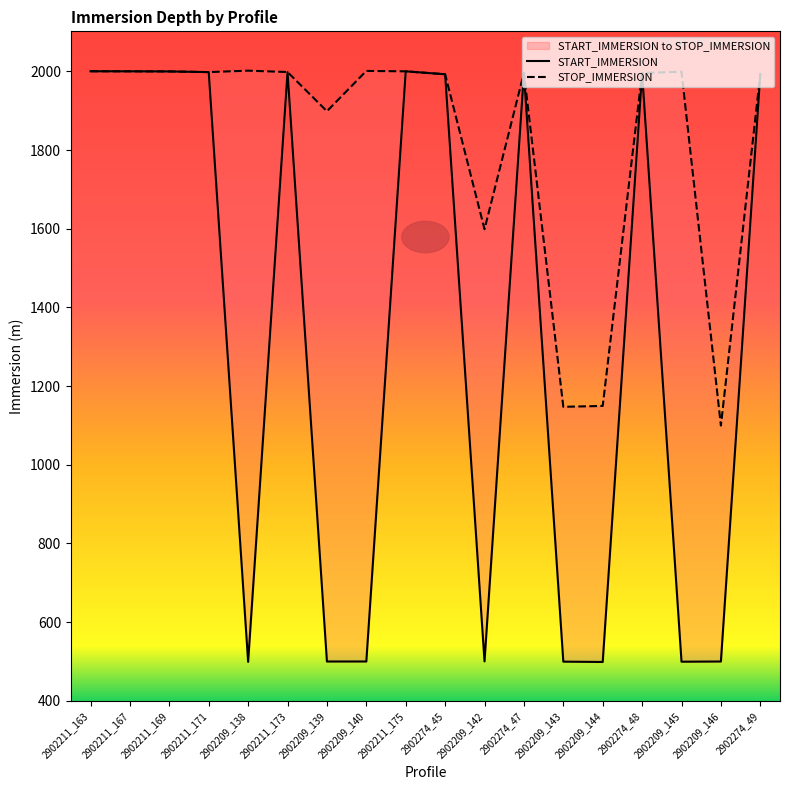

What is the sum of all START_IMMERSION values?

23972.3